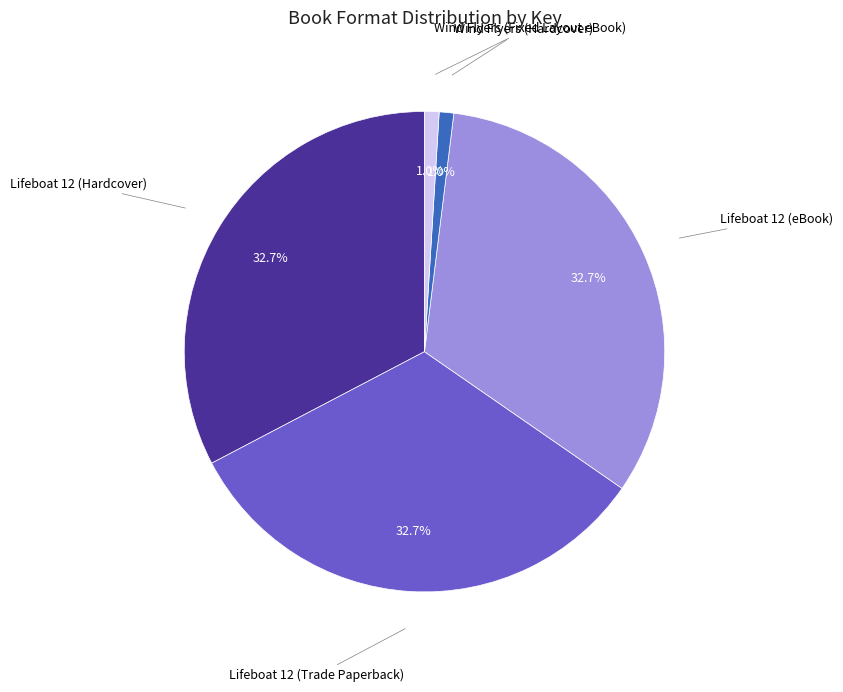

Does any single category account for the majority?

No